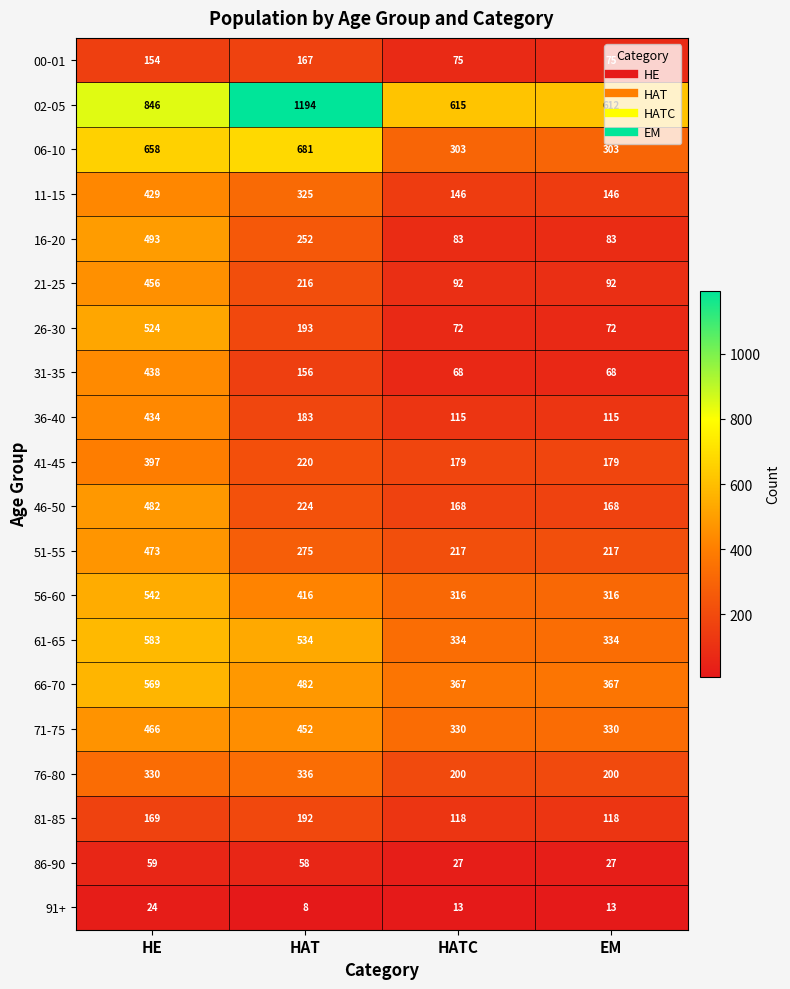

At which label is 26-30 closest to 298?

HAT